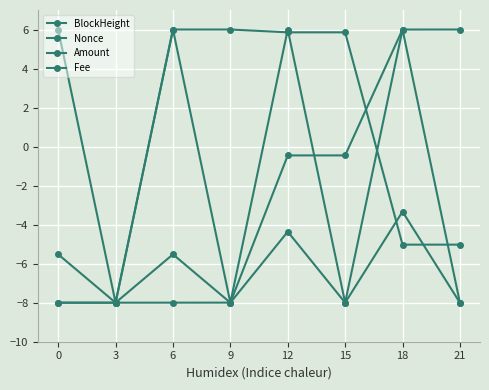

Is this an area chart (filled region under the line)?

No